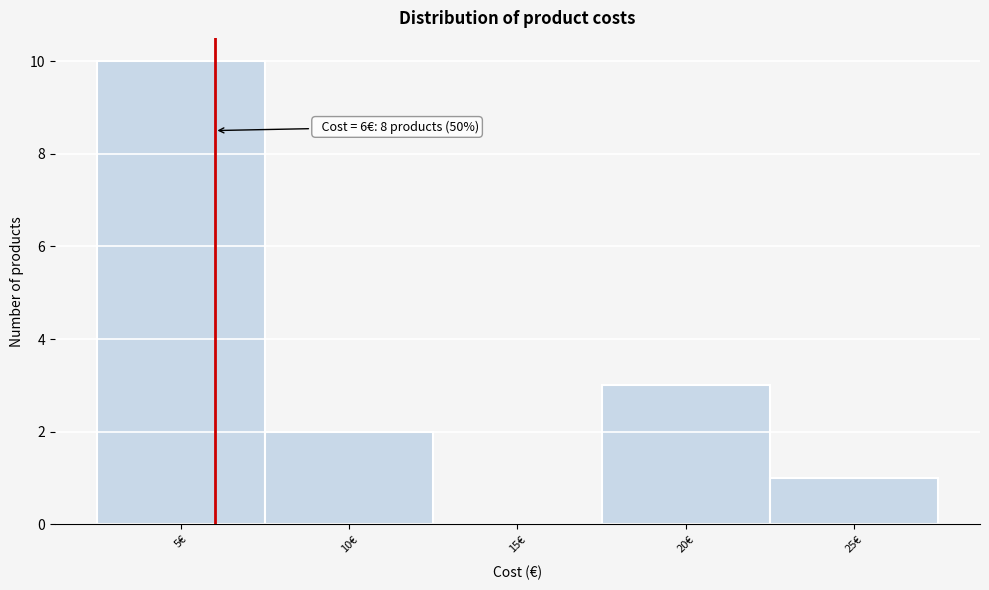

Over which range of the x-axis is the bar tallest?

2.5 to 7.5